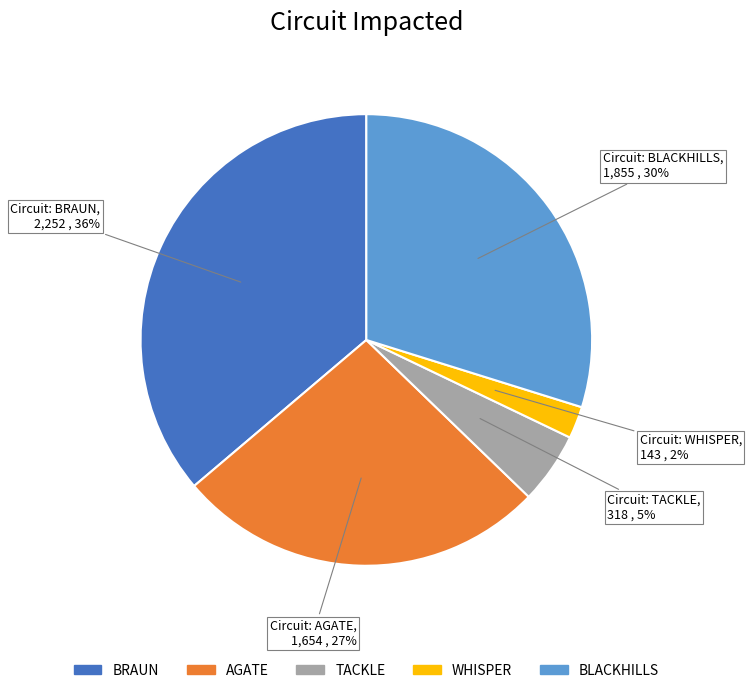

Is it true that BLACKHILLS is 24% of the pie?

False